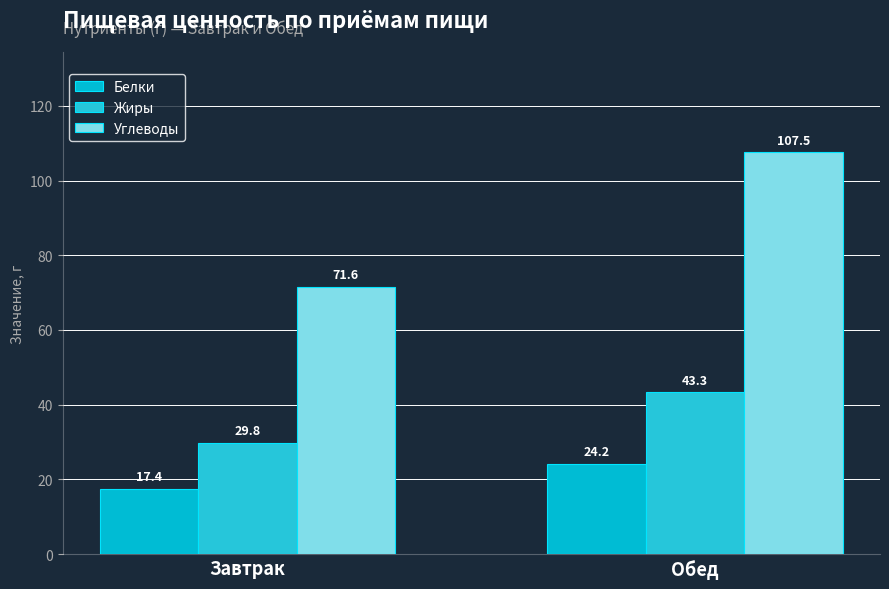

Is the value of Белки at Завтрак greater than the value of Жиры at Обед?

No